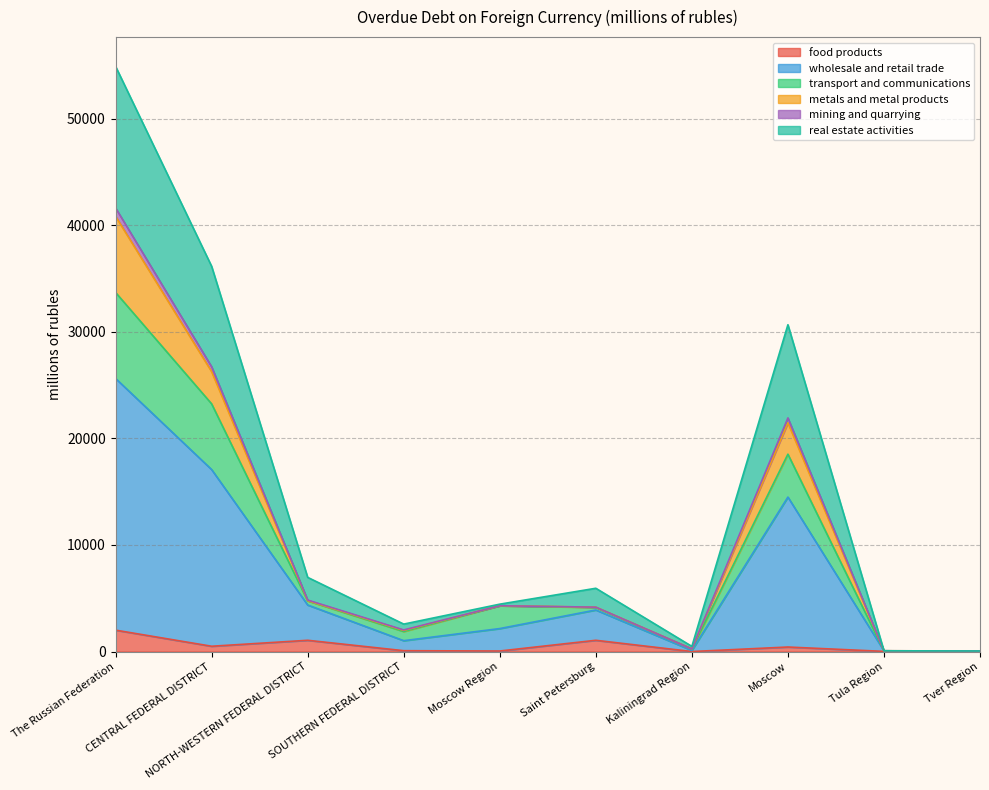

True or false: food products and mining and quarrying intersect in this chart.

False